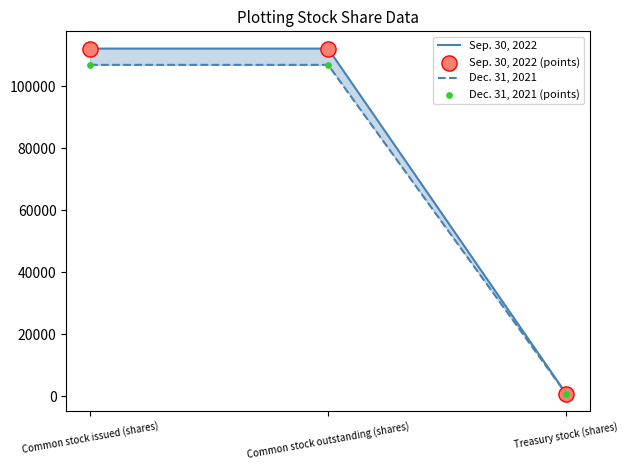

At which category is the sum across all series the highest?

Common stock issued (shares)